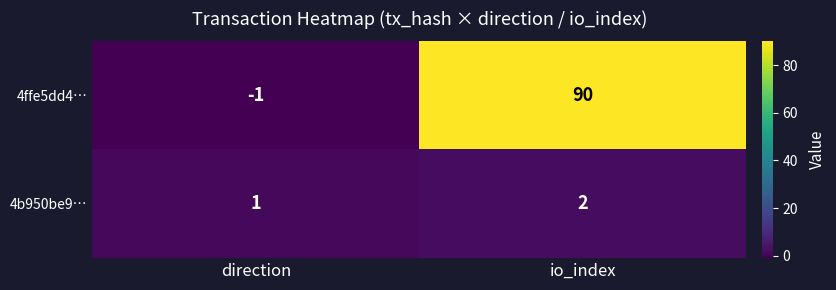

What is the spread (max minus min) of values at io_index?

88